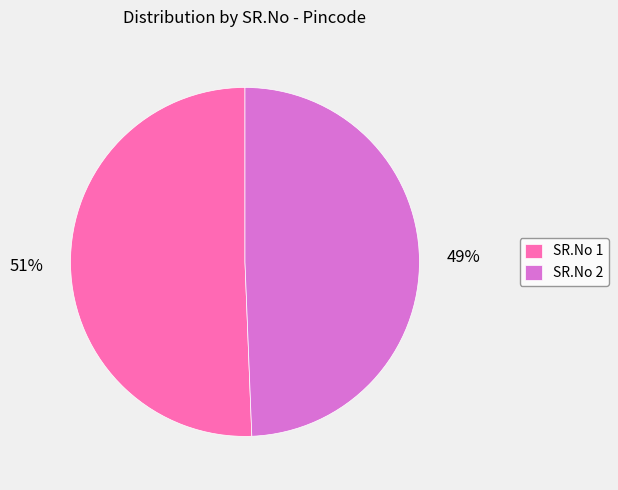

To the nearest percent, what percentage of the pie is SR.No 2?

49%